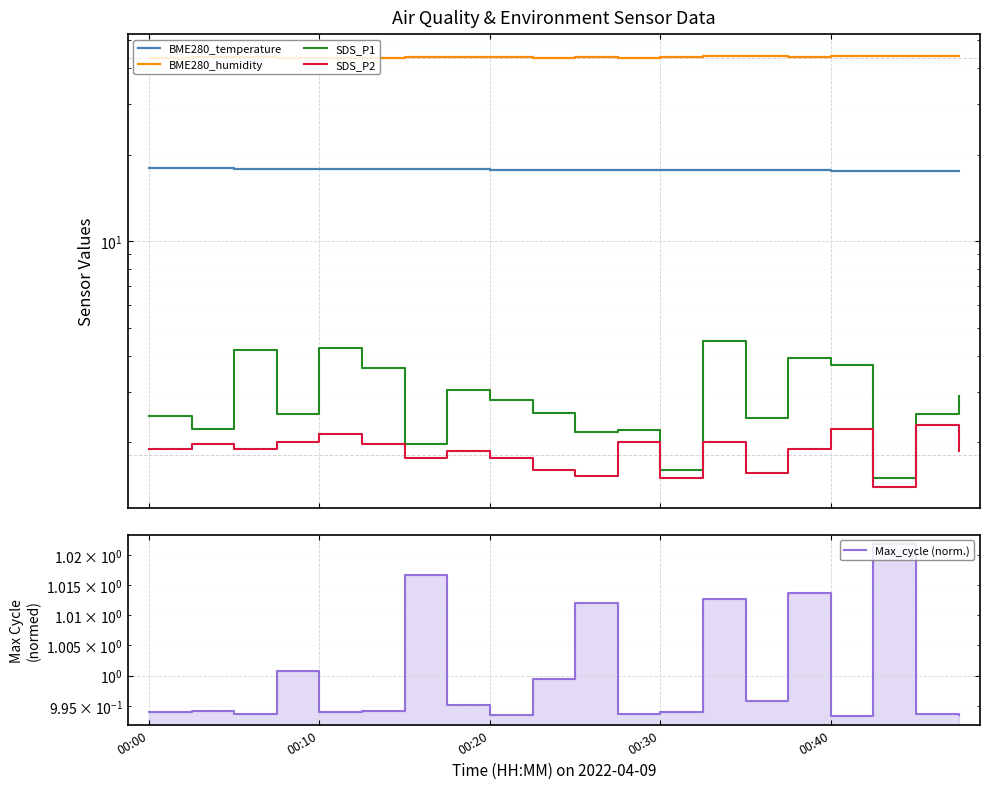

What is the label of the 20th point from the right?

00:00